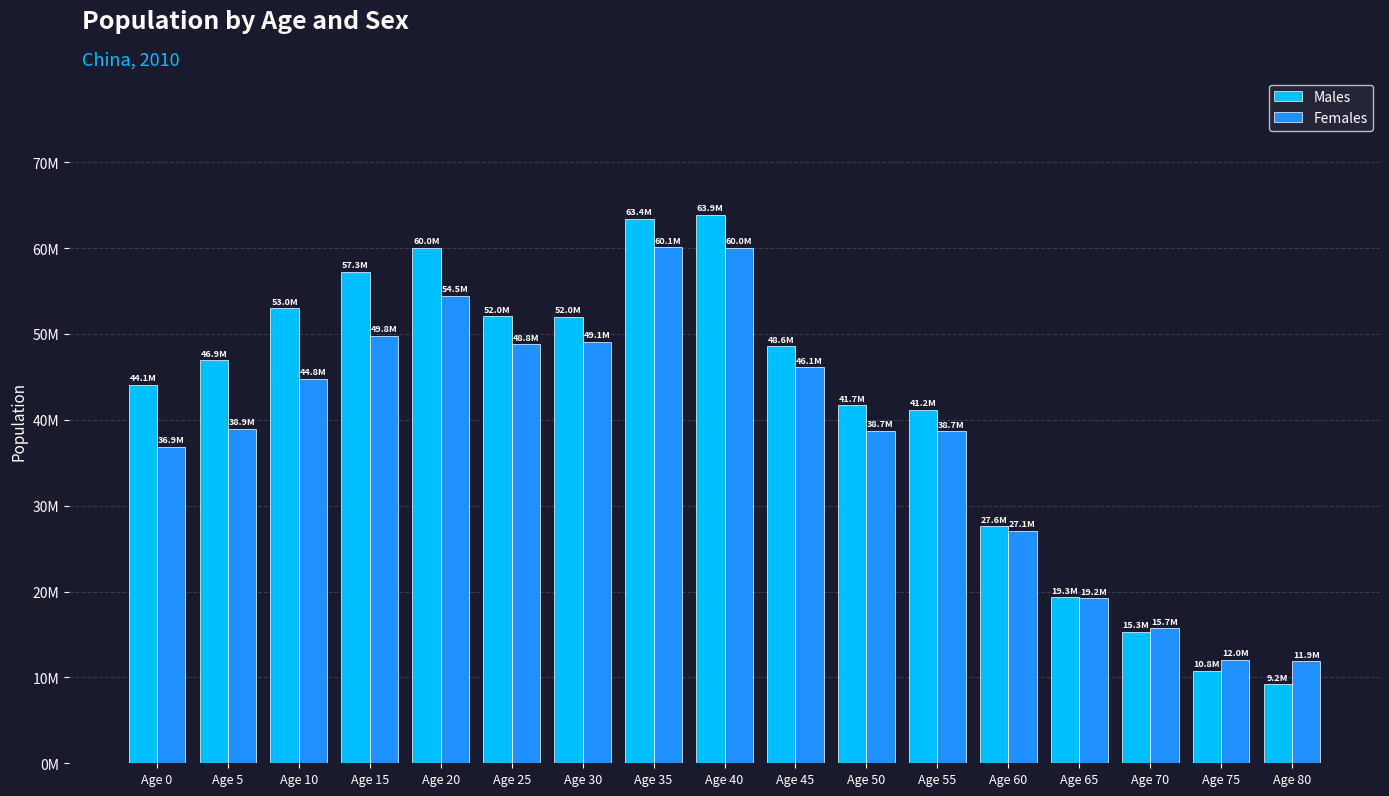

Reading left to right, transcribe all the data shown in this chart.

Males: Age 0=44085448	Age 5=46919686	Age 10=52971699	Age 15=57262432	Age 20=60026232	Age 25=52049255	Age 30=51999236	Age 35=63398876	Age 40=63882349	Age 45=48576470	Age 50=41691380	Age 55=41172287	Age 60=27580584	Age 65=19344810	Age 70=15279802	Age 75=10788079	Age 80=9202481
Females: Age 0=36851885	Age 5=38930357	Age 10=44810196	Age 15=49810332	Age 20=54463568	Age 25=48784781	Age 30=49116624	Age 35=60100224	Age 40=60032922	Age 45=46122867	Age 50=38743806	Age 55=38662989	Age 60=27062697	Age 65=19211557	Age 70=15706057	Age 75=12046878	Age 80=11872869